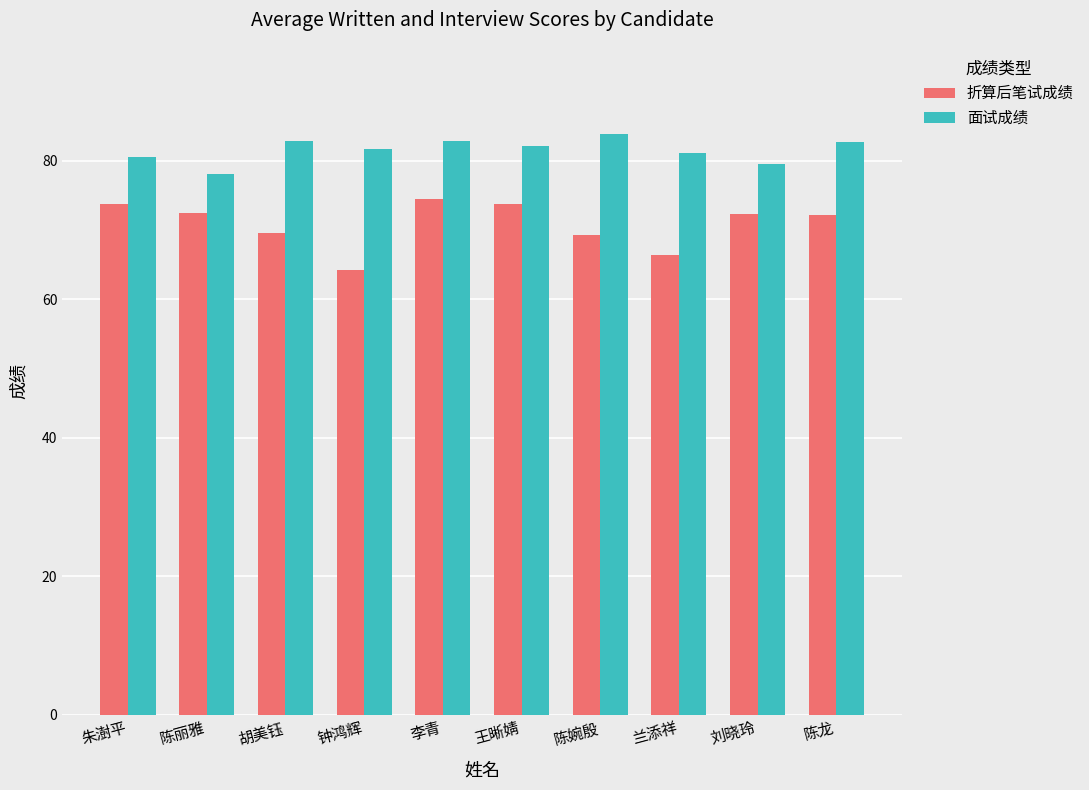

List the series in order of their peak value, lowest first.

折算后笔试成绩, 面试成绩